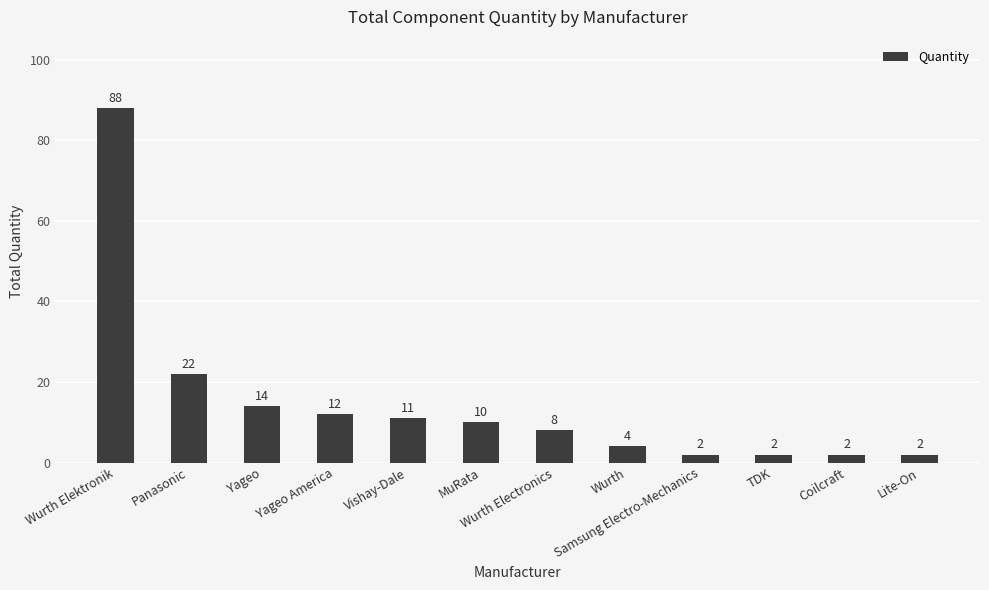

Reading left to right, what are all the values shown in this chart?

88	22	14	12	11	10	8	4	2	2	2	2